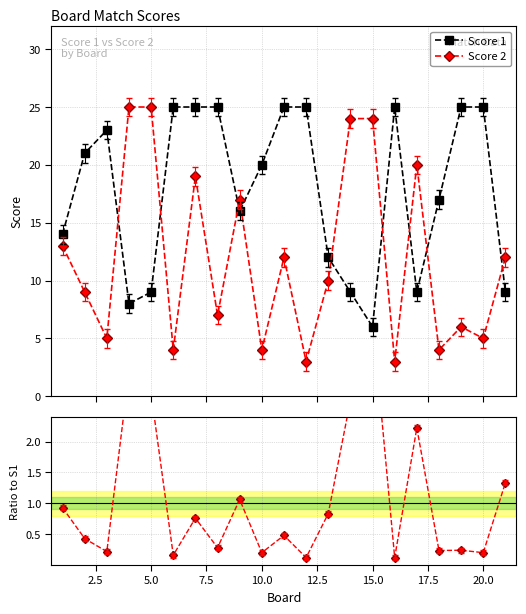

What is the highest value of the Score 1 series?

25